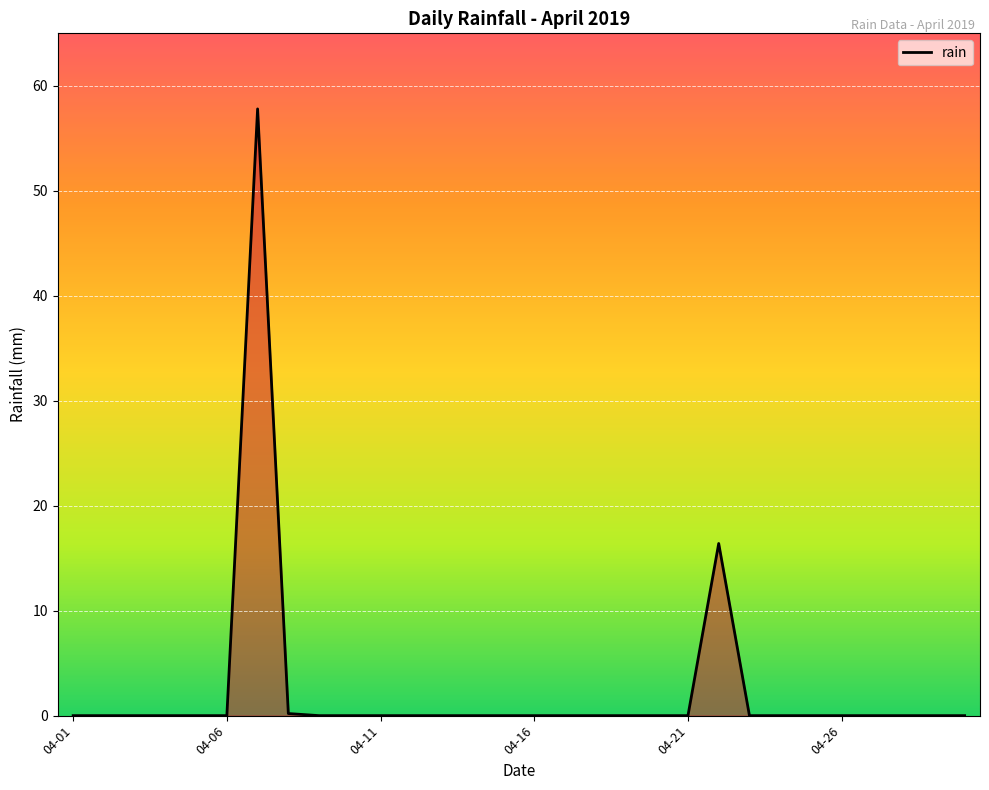

What is the greatest value displayed?

57.8